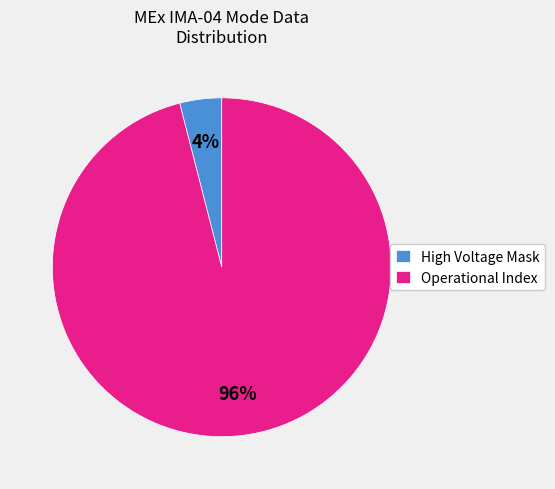

Does any single category account for the majority?

Yes